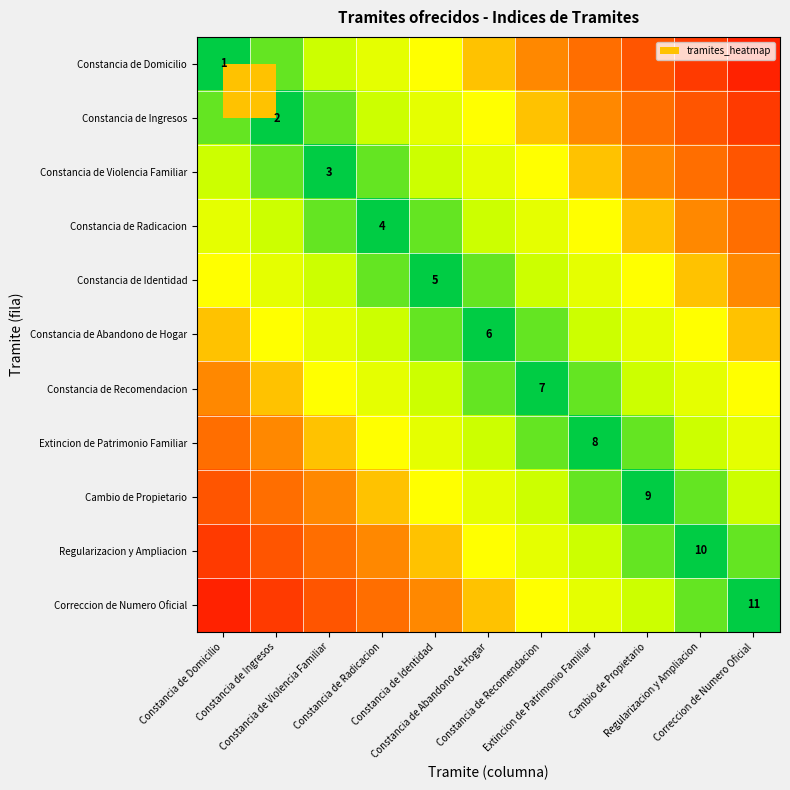

List the labels in order of Correccion de Numero Oficial value, smallest first.

Correccion de Numero Oficial, Regularizacion y Ampliacion, Cambio de Propietario, Extincion de Patrimonio Familiar, Constancia de Recomendacion, Constancia de Abandono de Hogar, Constancia de Identidad, Constancia de Radicacion, Constancia de Violencia Familiar, Constancia de Ingresos, Constancia de Domicilio